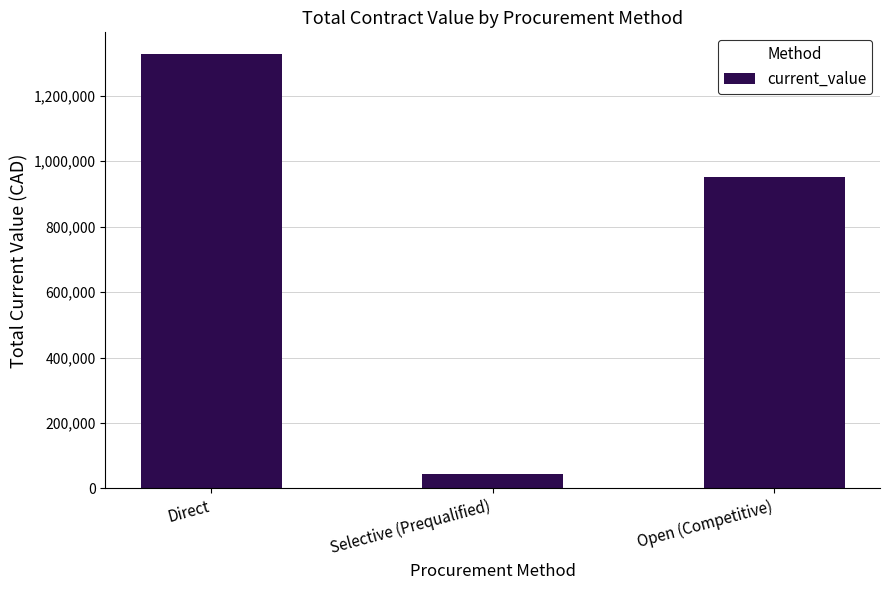

What position from the left is Open (Competitive)?

3